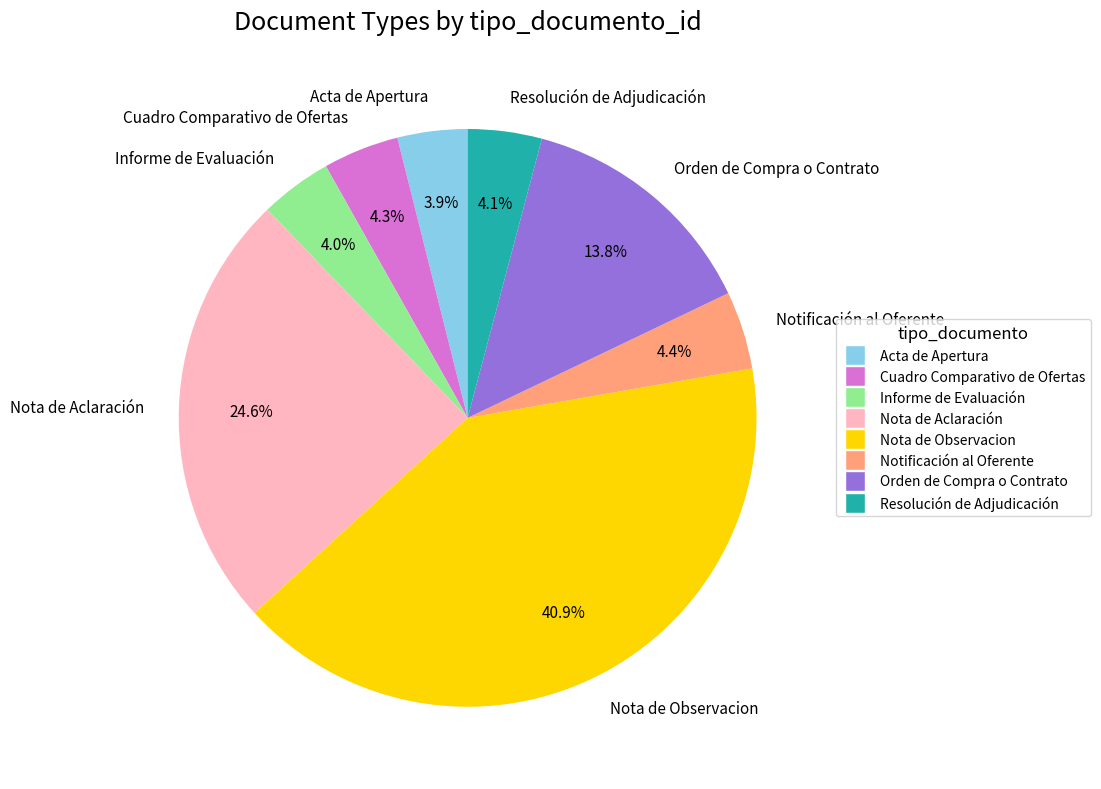

Count the number of slices in the pie.

8